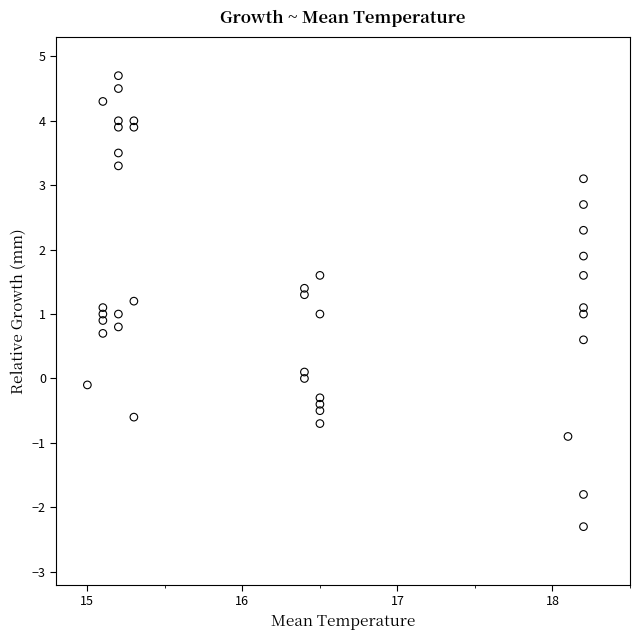

What is the range of Y values (max minus min)?

7.0